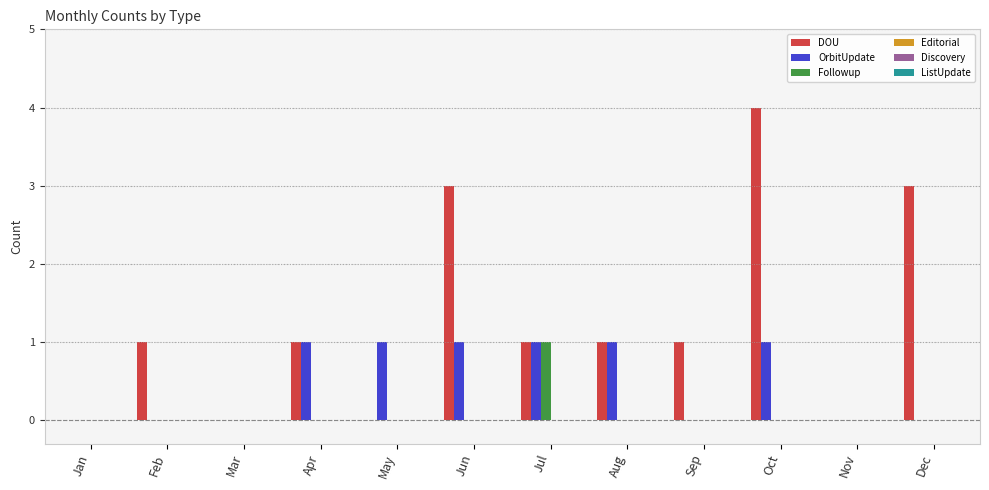

How many groups of bars are there?

12